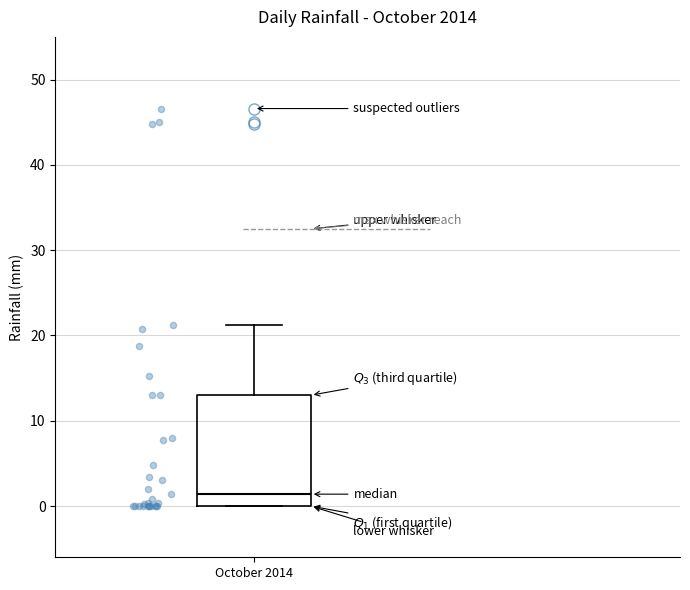

Where does the median line of the box for October 2014 sit on the y-axis? The values are not printed on the chart, so give them approximately, as read against the axis.

1